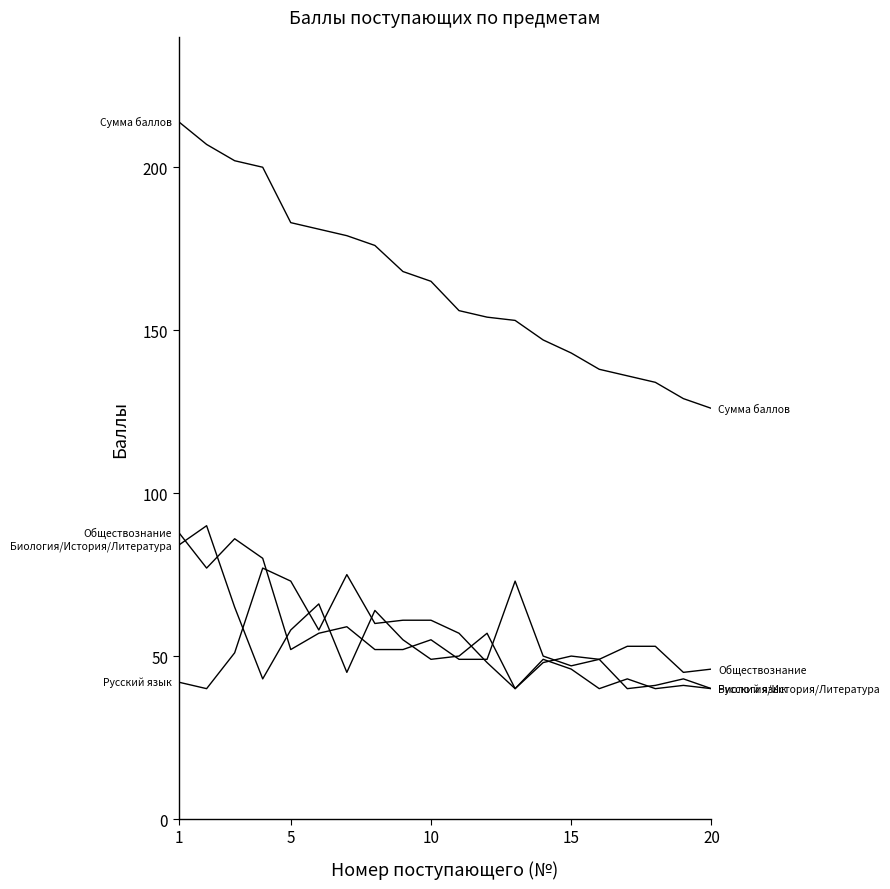

Is this an area chart (filled region under the line)?

No